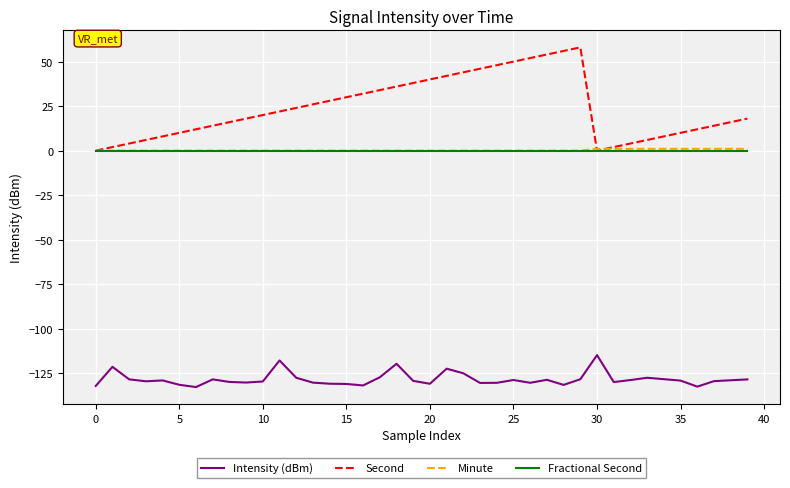

Does the chart have visible grid lines?

Yes